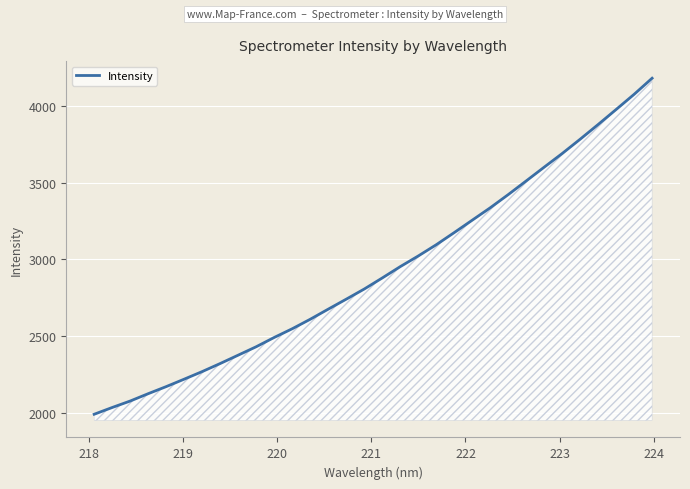

What is the greatest value displayed?

4183.9